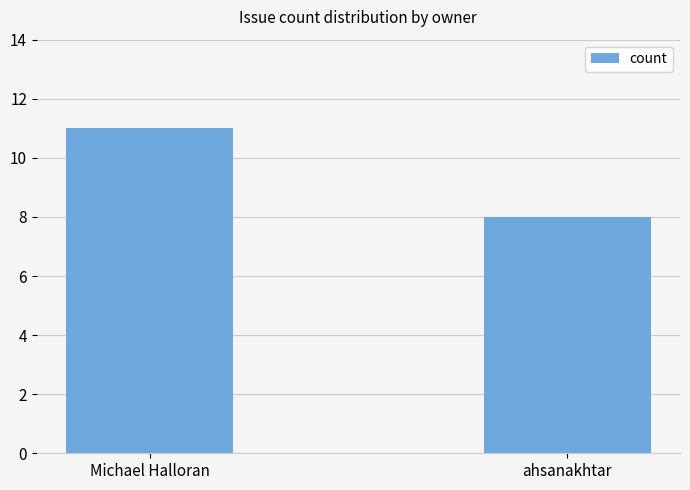

What position from the right is Michael Halloran?

2